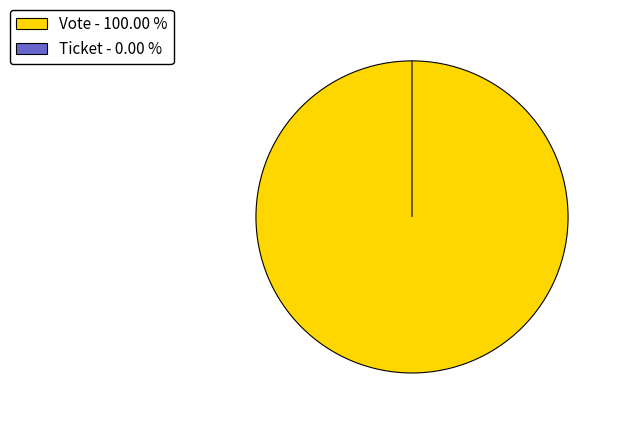

Which slice is the largest?

Vote